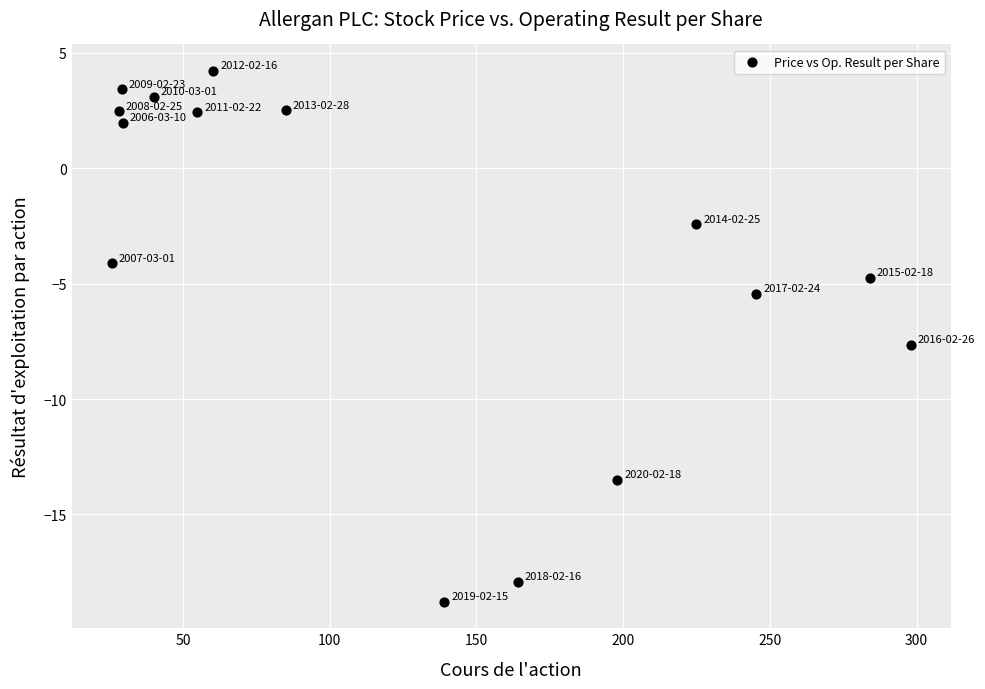

What is the range of X values (max minus min)?

272.4